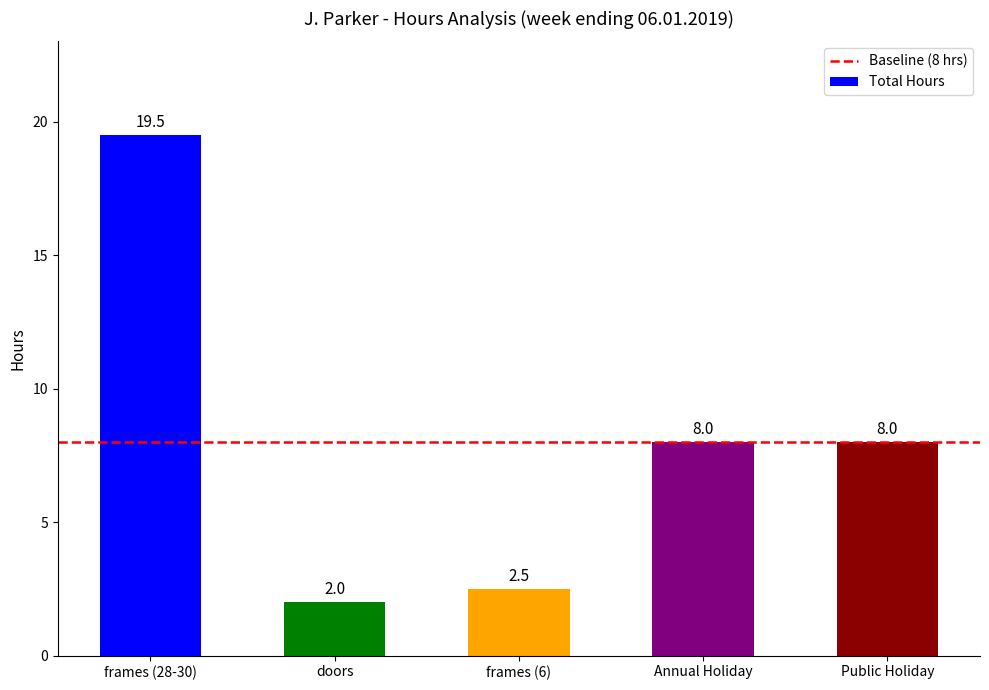

What is the label of the 1st bar from the right?

Public Holiday